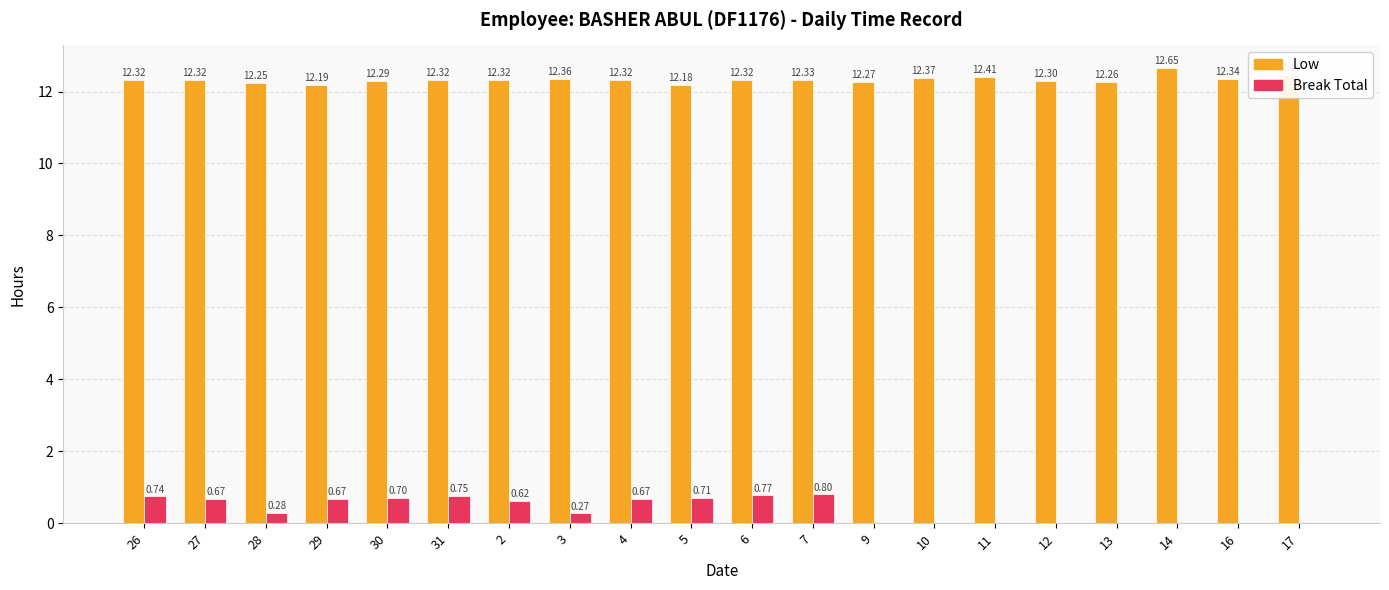

At which category is the sum across all series the highest?

7